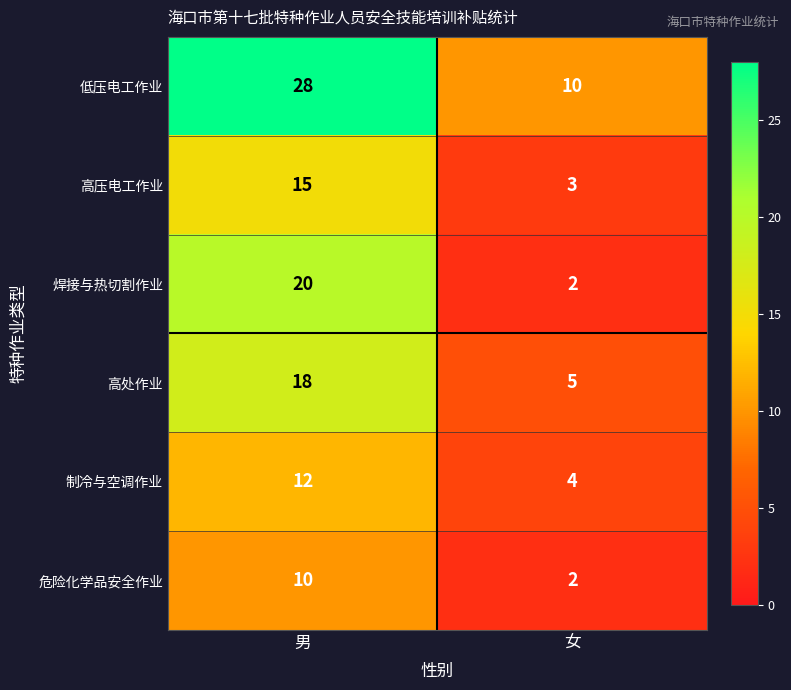

The 制冷与空调作业 series shows 12 at 男. True or false?

True